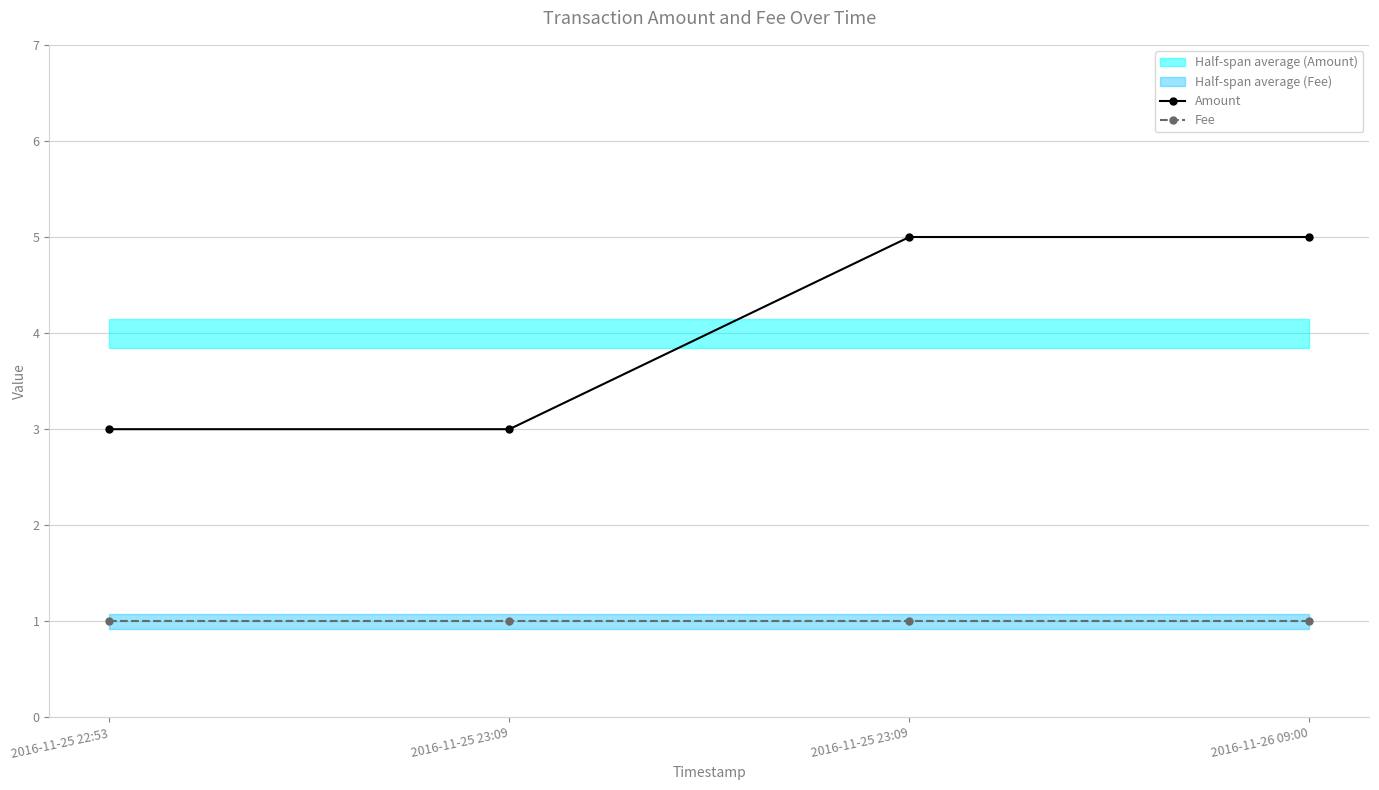

Which series has the largest range (max minus min)?

Amount